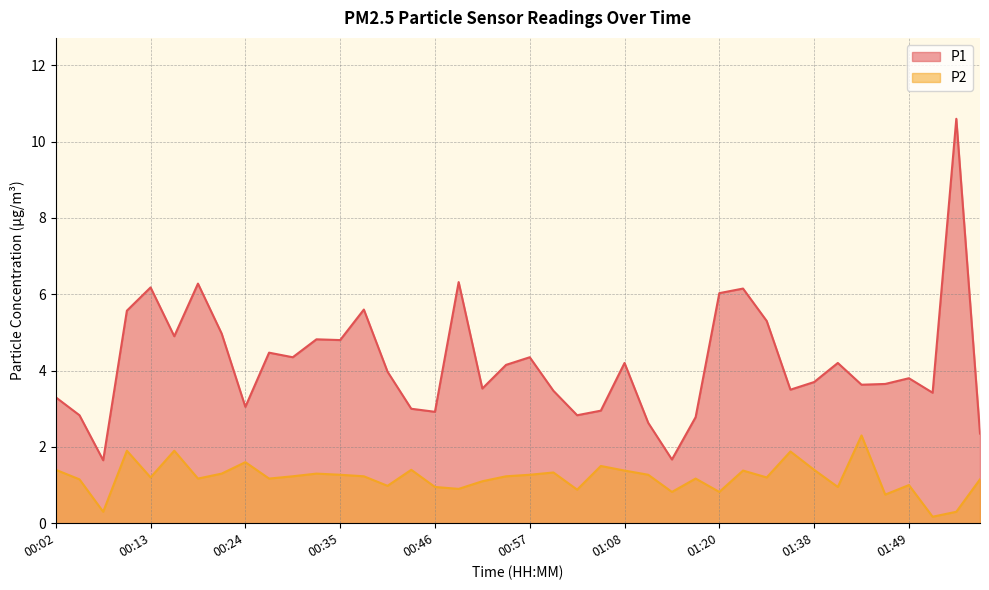

True or false: P2 and P1 cross at least once.

False